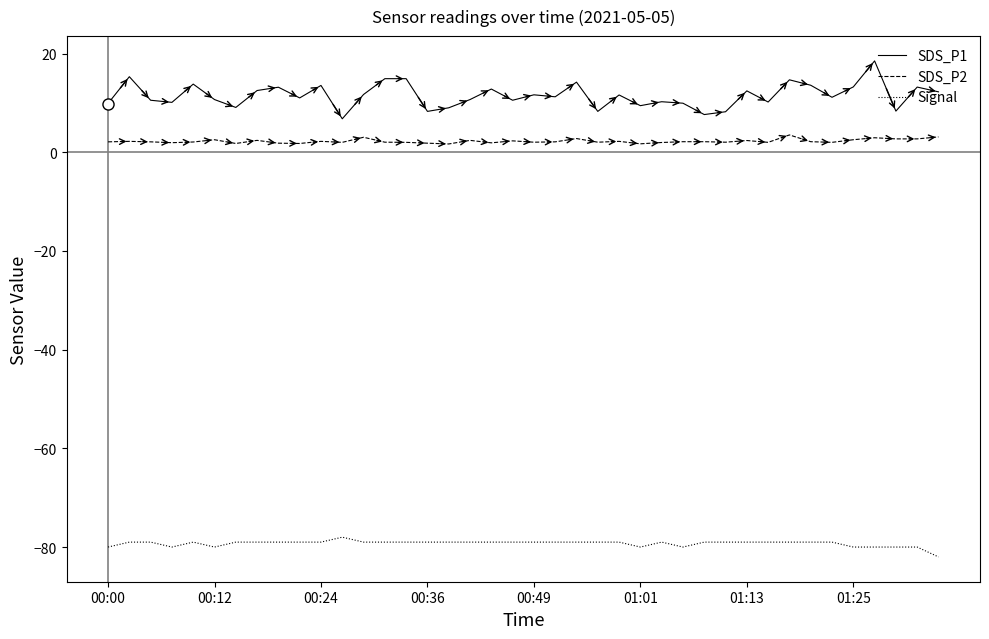

True or false: Signal and SDS_P1 intersect in this chart.

False